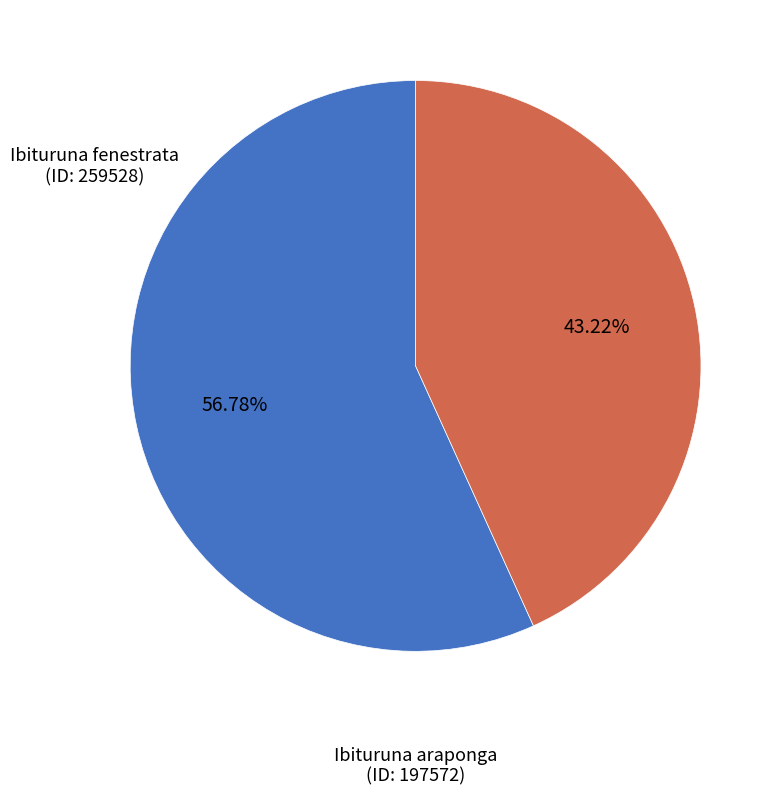

What is the smallest slice in the pie chart?

Ibituruna araponga (ID: 197572)